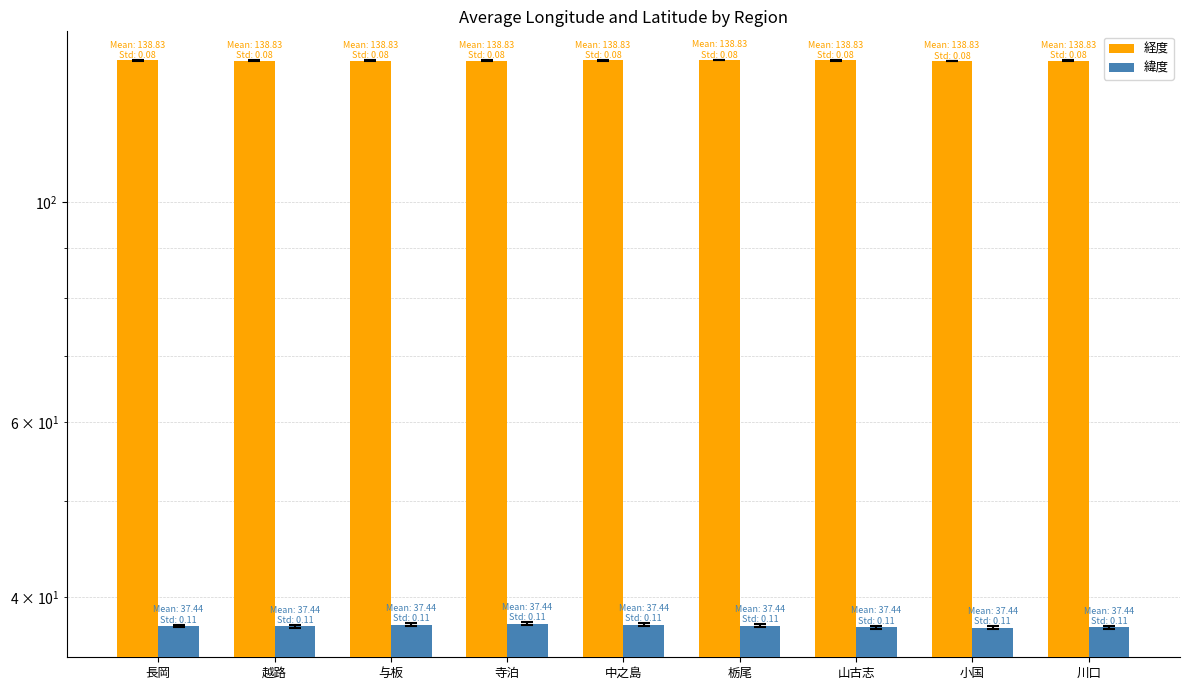

What is the approximate value of 緯度 at 栃尾?

37.5